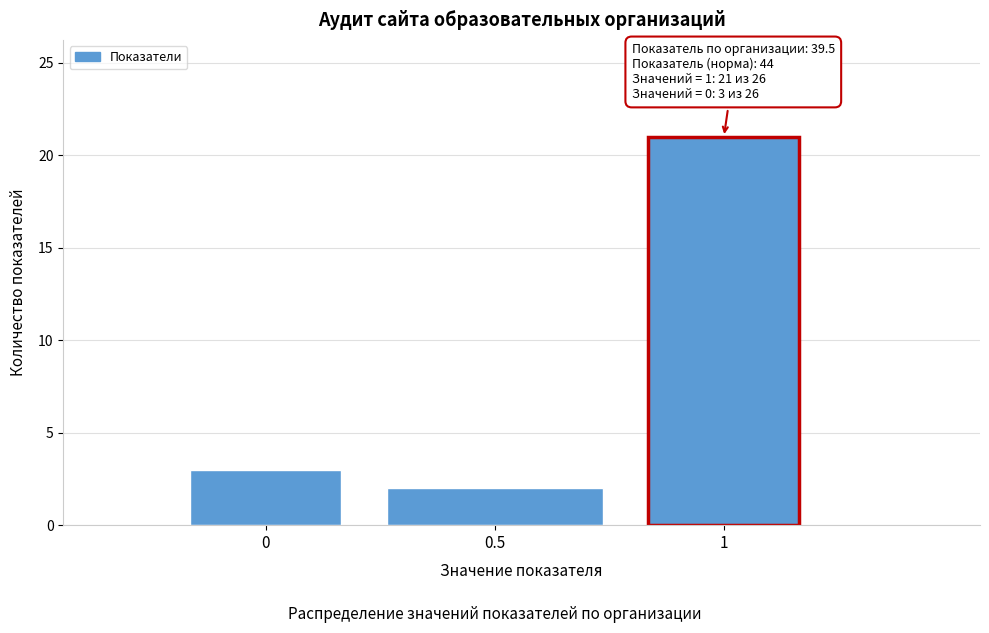

Reading left to right, what are all the values shown in this chart?

0=3	0.5=2	1=21